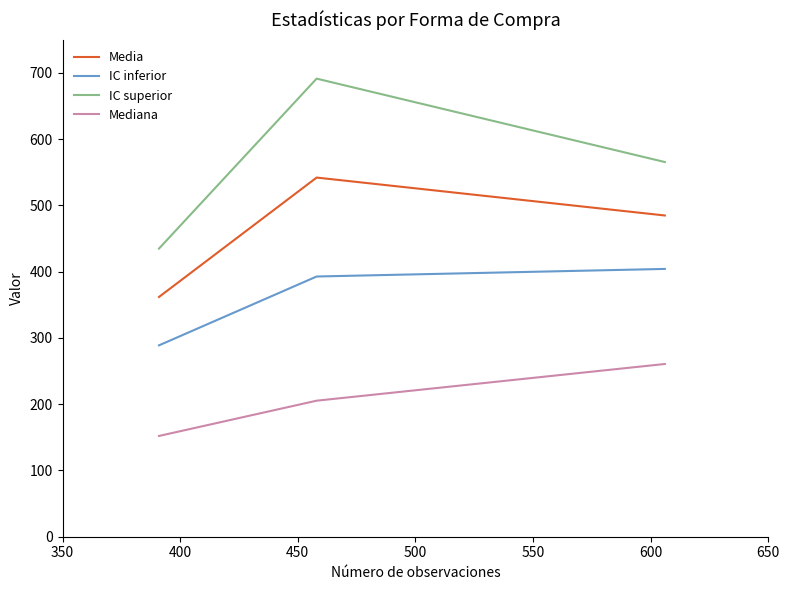

Which series has the largest range (max minus min)?

IC superior